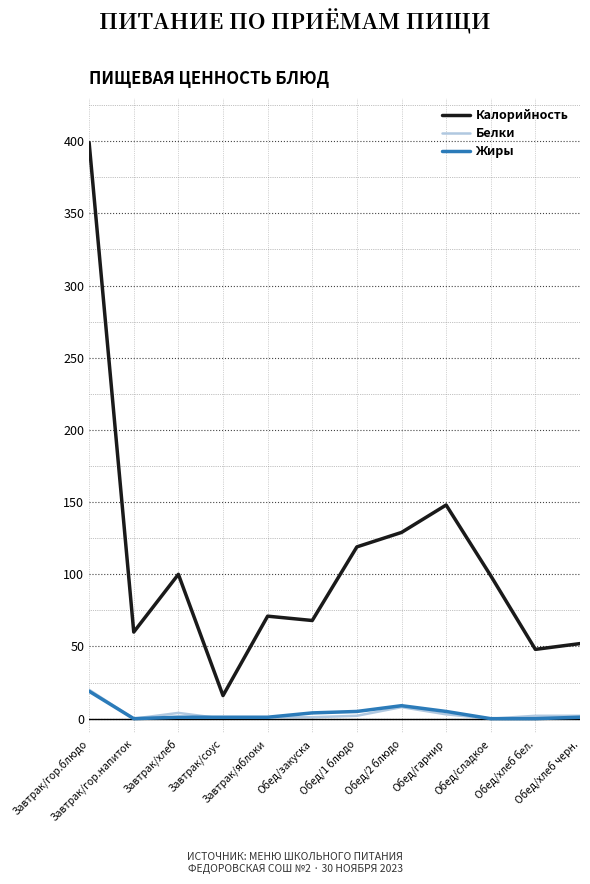

Is the value of Белки at Завтрак/яблоки greater than the value of Жиры at Обед/гарнир?

No